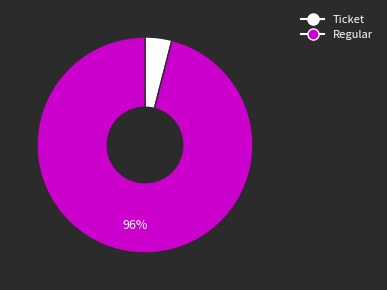

To the nearest percent, what is the average slice percentage?

50%